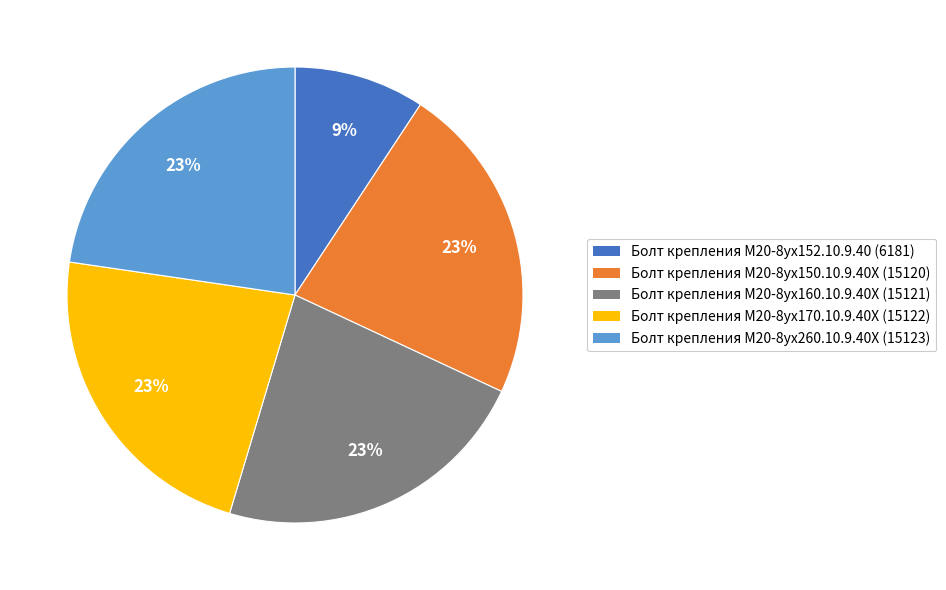

How many slices are in this pie chart?

5